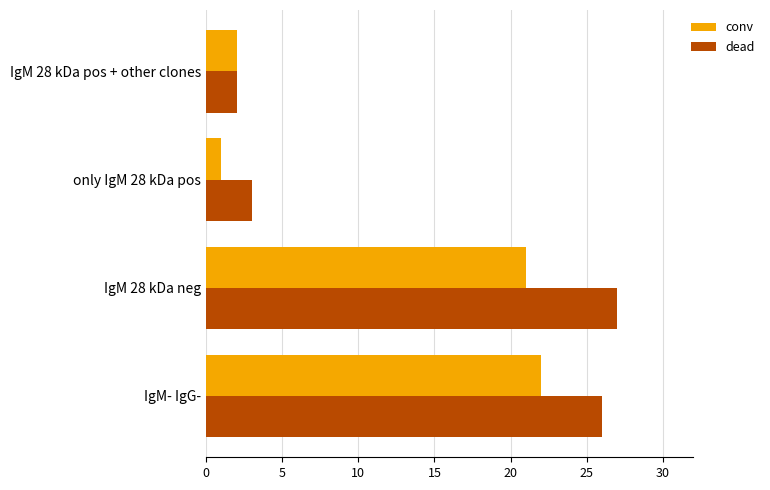

How many data points does each series have?

4